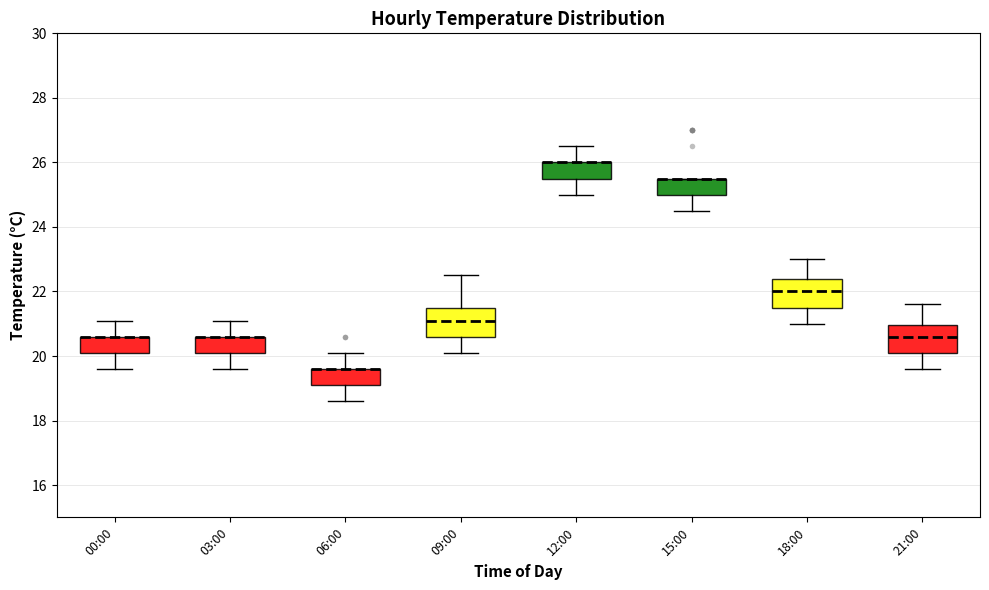

Reading left to right, transcribe this box plot: for each box, give where its median line is, the range the box spans, and where its two whiskers end, as read against the y-axis. The values are not printed on the chart, so give them approximately, as read against the axis.

00:00: median 20.6 (drawn on the box's upper edge), box 20.2 to 20.6, whiskers 19.6 to 21.2
03:00: median 20.6 (drawn on the box's upper edge), box 20.2 to 20.6, whiskers 19.6 to 21.2
06:00: median 19.6 (drawn on the box's upper edge), box 19.2 to 19.6, whiskers 18.6 to 20.2
09:00: median 21.2, box 20.6 to 21.4, whiskers 20.2 to 22.6
12:00: median 26.0 (drawn on the box's upper edge), box 25.6 to 26.0, whiskers 25.0 to 26.6
15:00: median 25.6 (drawn on the box's upper edge), box 25.0 to 25.6, whiskers 24.6 to 25.6
18:00: median 22.0, box 21.6 to 22.4, whiskers 21.0 to 23.0
21:00: median 20.6, box 20.2 to 21.0, whiskers 19.6 to 21.6